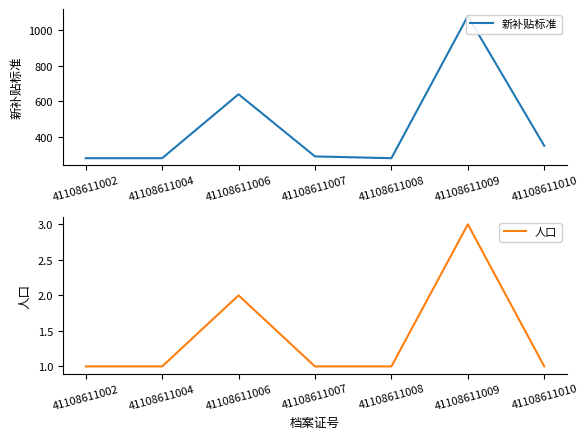

What is the maximum value for 人口?

3